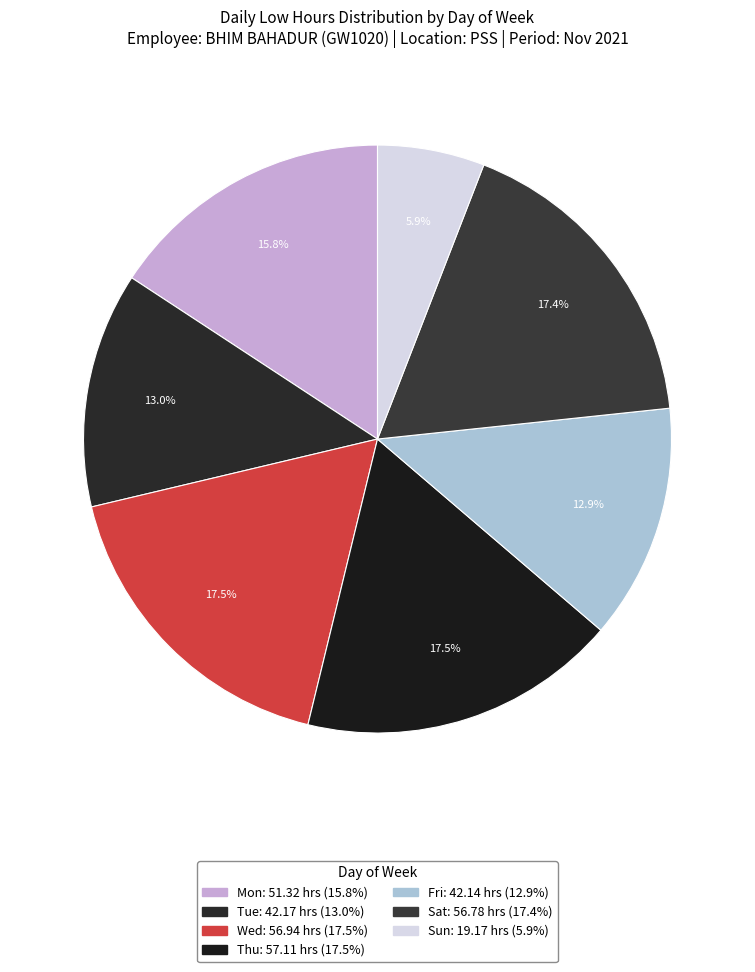

How many segments does this pie chart have?

7